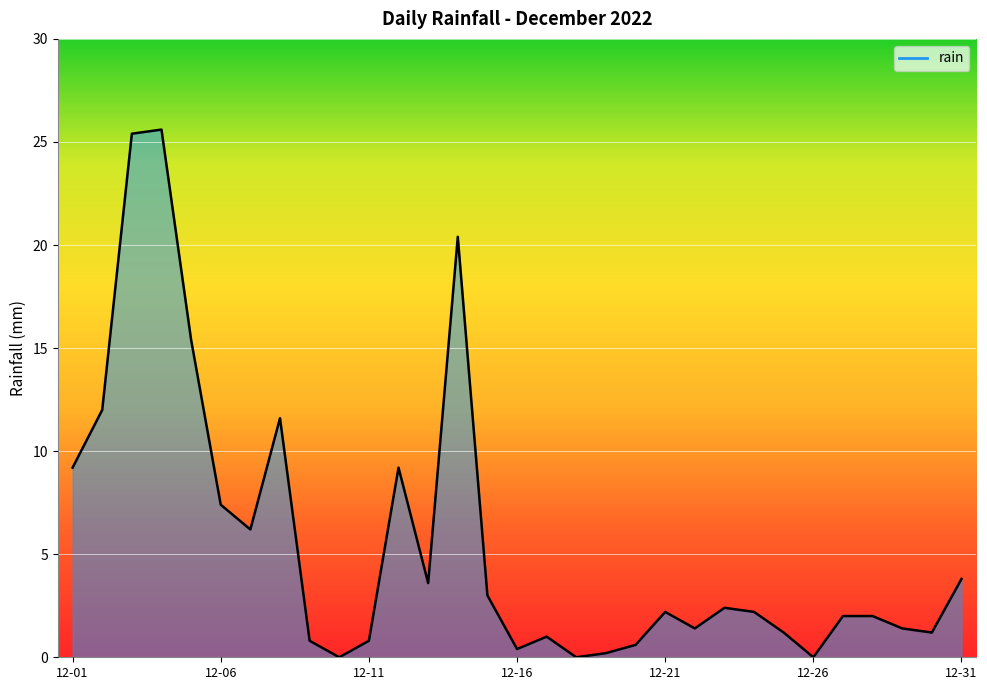

What is the difference between the maximum and minimum values?

25.6